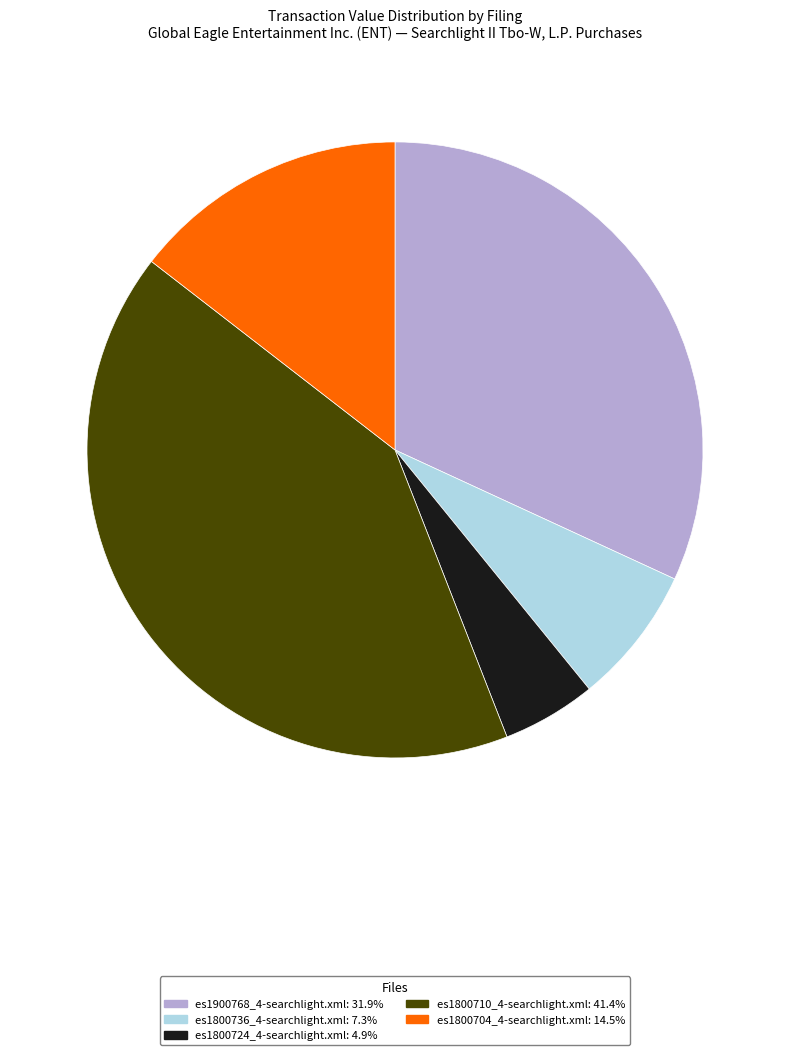

What is the ratio of the value at es1800704_4-searchlight.xml to the value at es1800736_4-searchlight.xml?

2.0